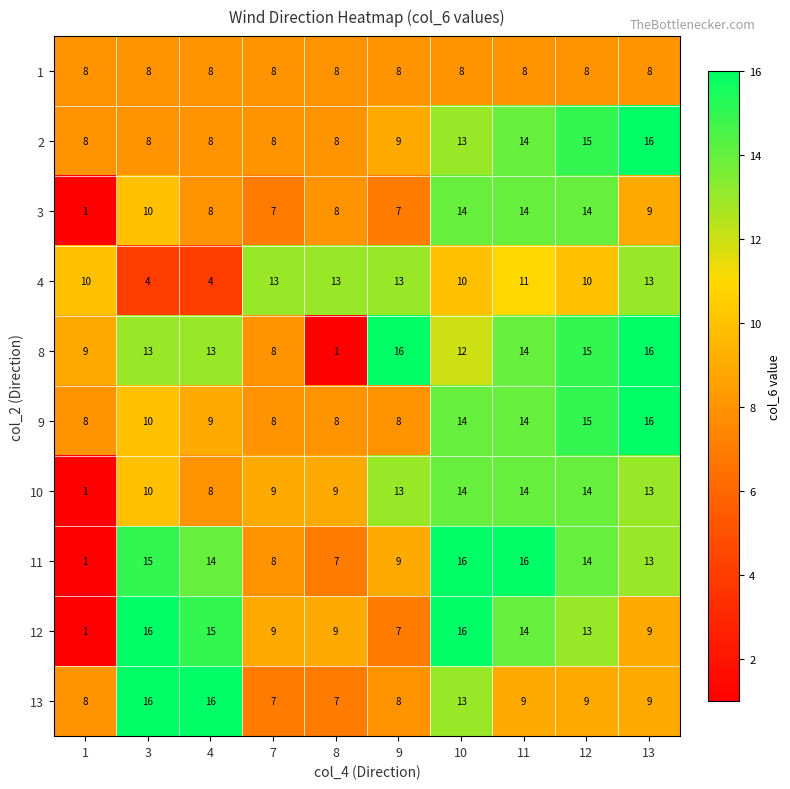

What is the difference between the highest and lowest values at 10?

8